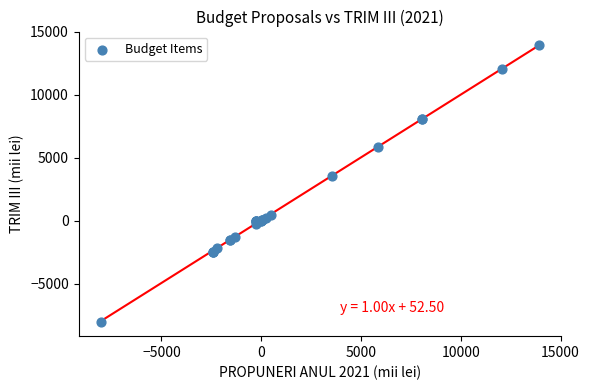

What Y value in the scatter plot is closest to 2931?

3529.0